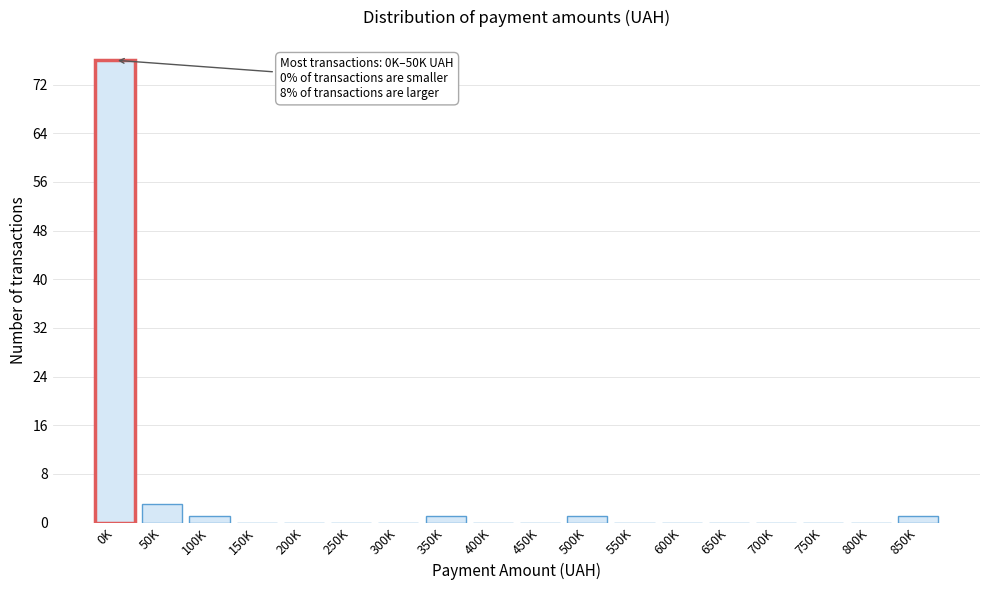

Reading left to right, extract all data points from this chart.

0K=76	50K=3	100K=1	150K=0	200K=0	250K=0	300K=0	350K=1	400K=0	450K=0	500K=1	550K=0	600K=0	650K=0	700K=0	750K=0	800K=0	850K=1